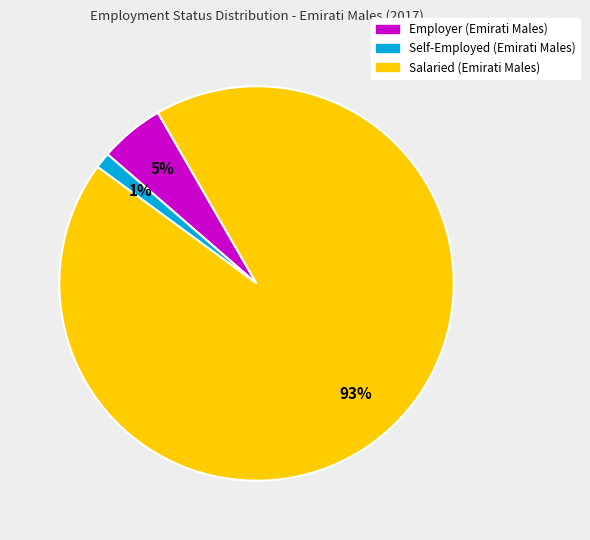

The Employer (Emirati Males) slice represents 5% of the pie. True or false?

True